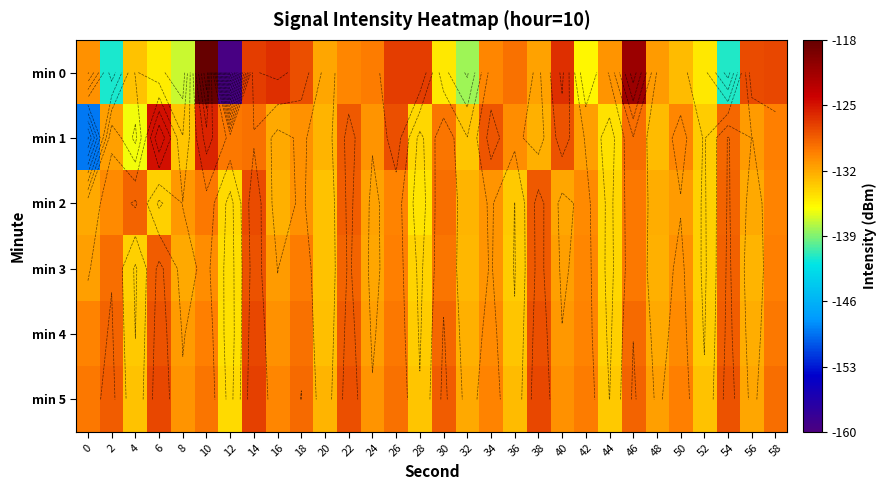

What is the difference between the maximum and minimum values in the min 1 series?

24.5